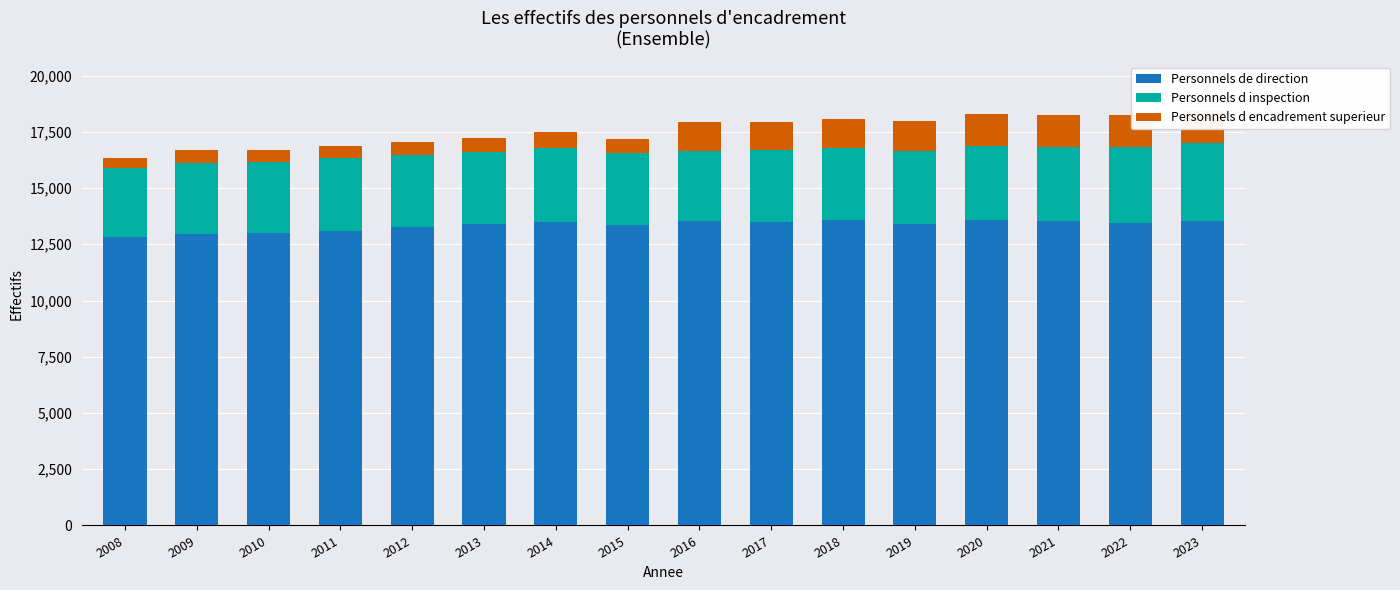

Where does the Personnels de direction series first go above 13436?

2014